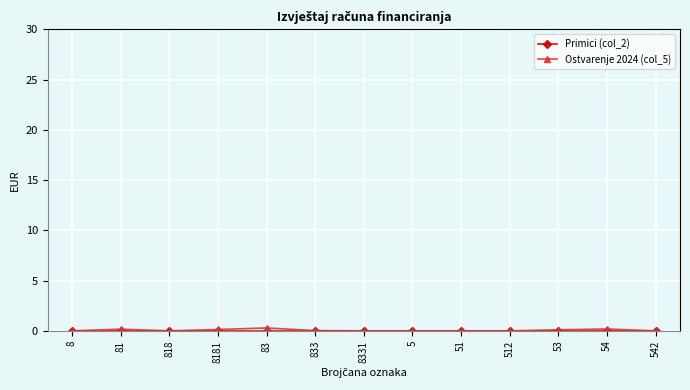

How many lines are shown in the chart?

2